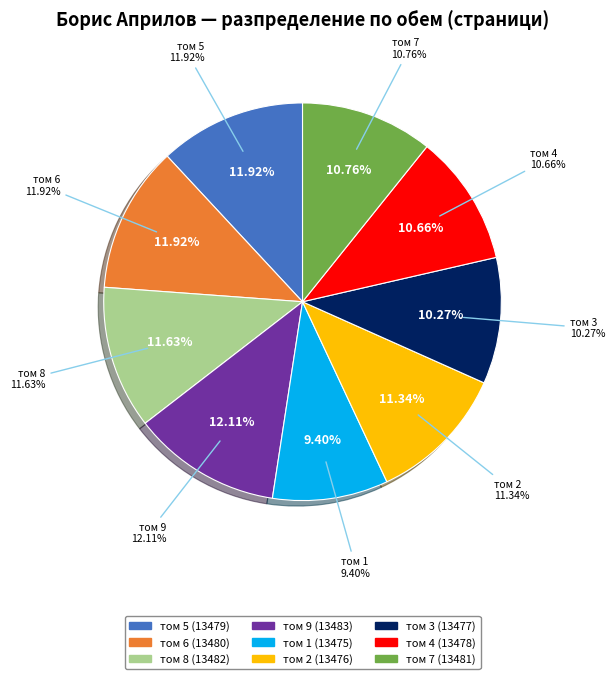

What portion of the pie excludes том 7 (13481)?

89.2%